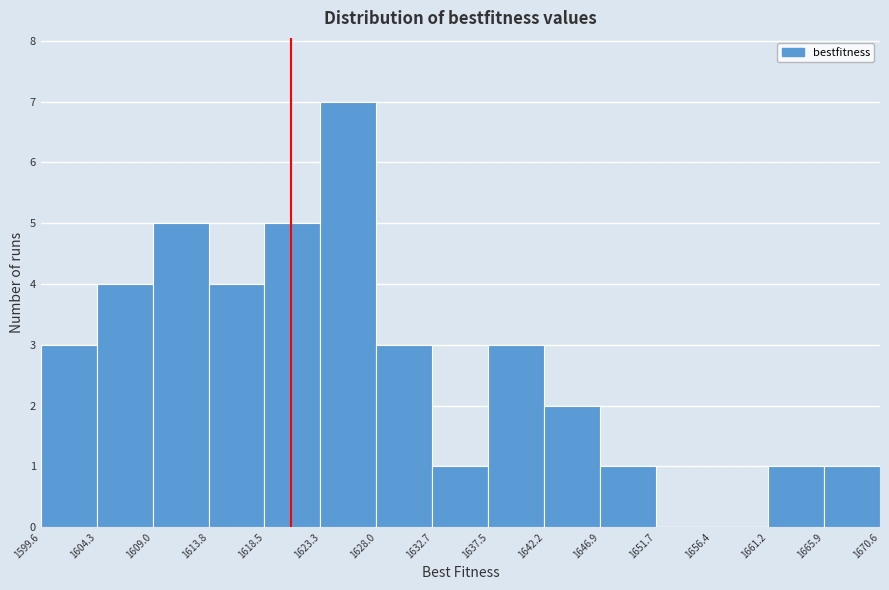

Which range on the x-axis has the tallest bar?

1623.3 to 1628.0